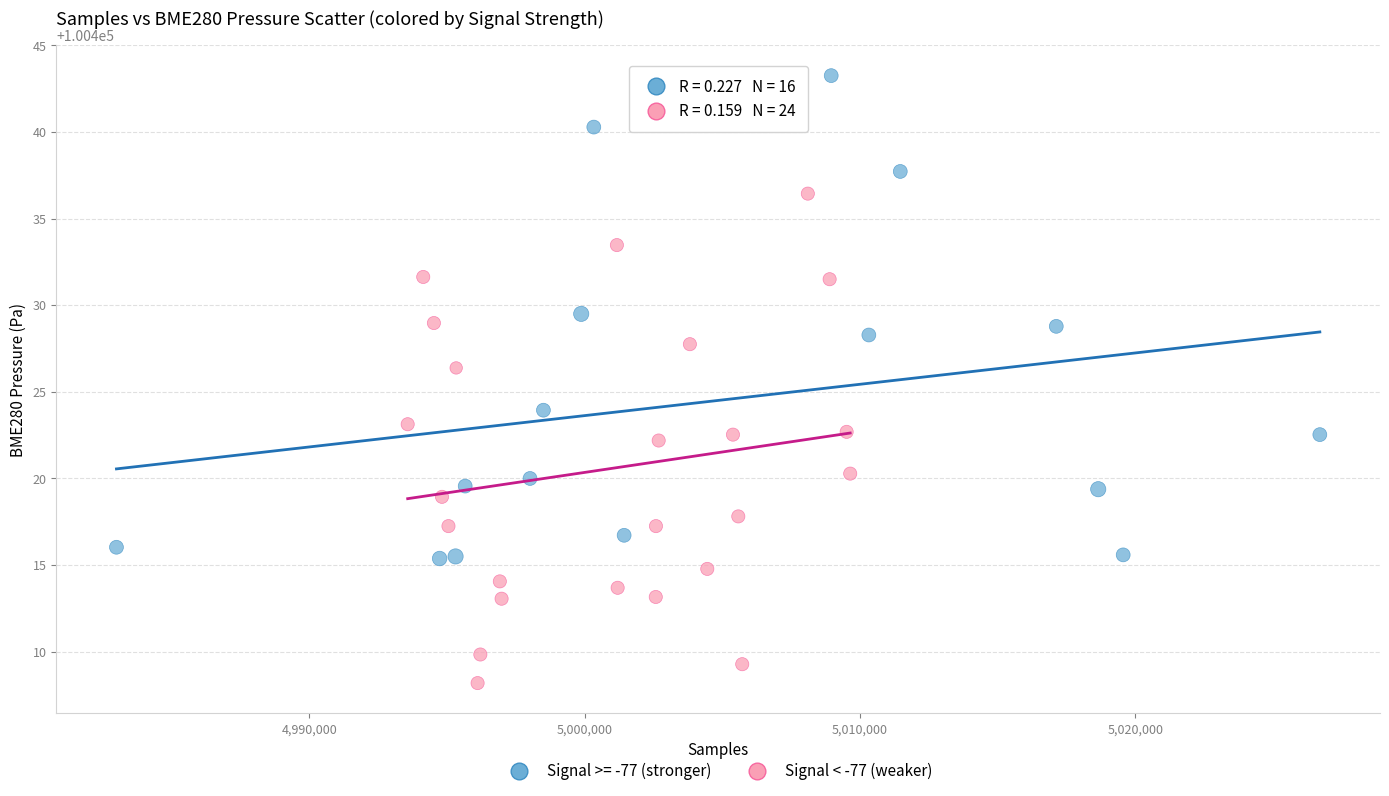

Which series reaches the minimum Y coordinate?

Signal < -77 (weaker)